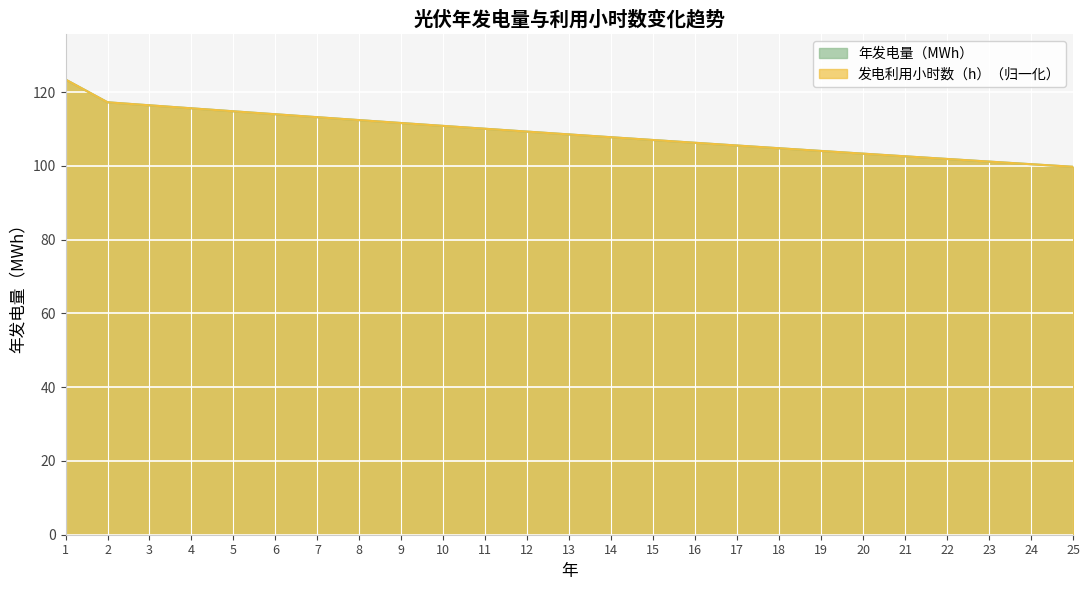

What is the minimum value for 年发电量（MWh）?

99.8